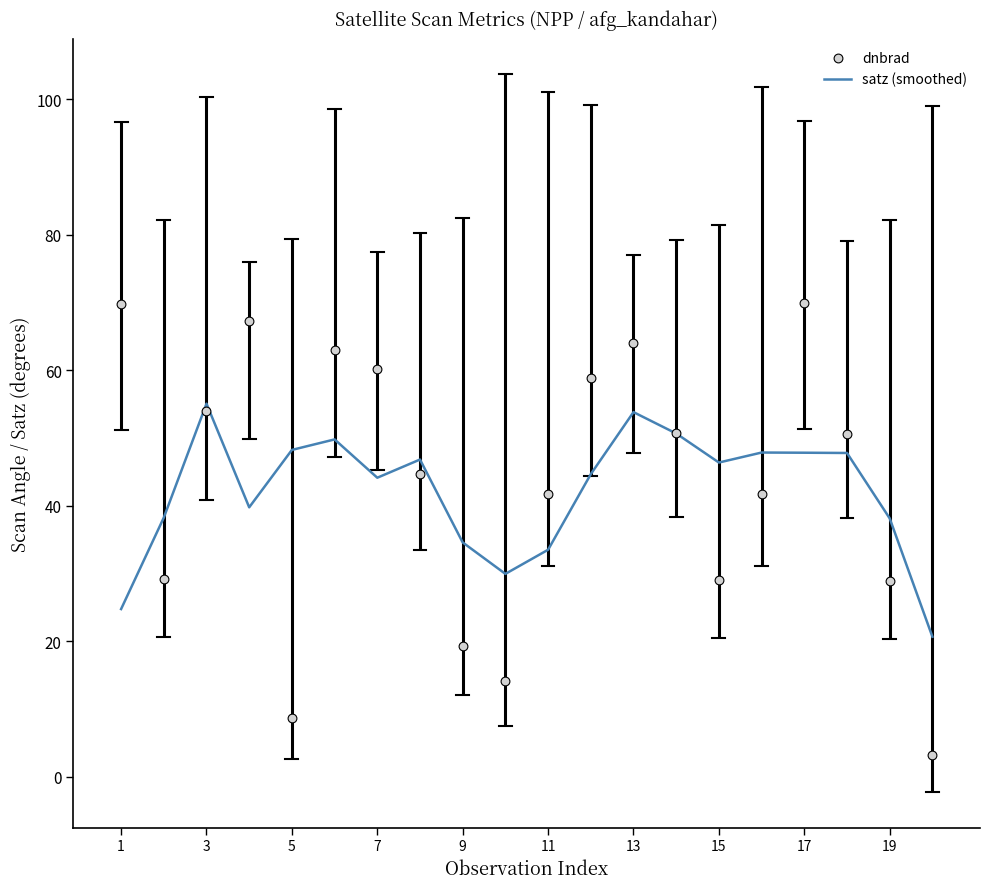

What are all the series names shown in the legend?

satz (smoothed), dnbrad